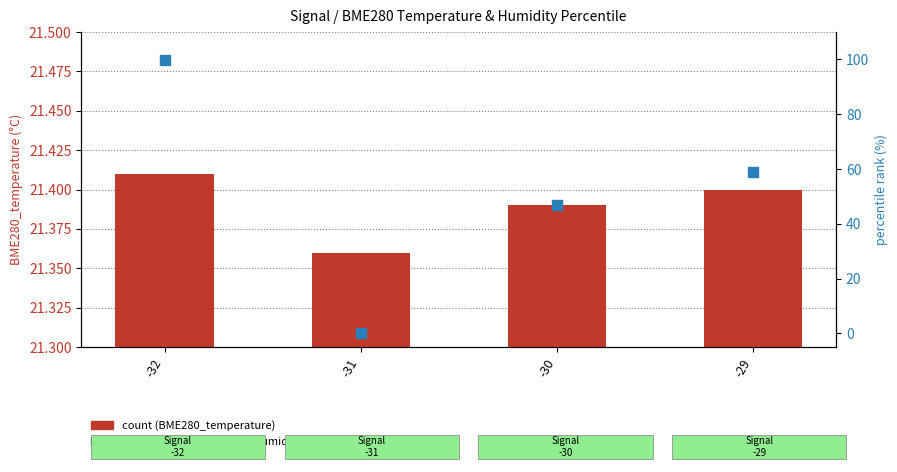

Which series contains the highest Y value?

percentile rank within the sample